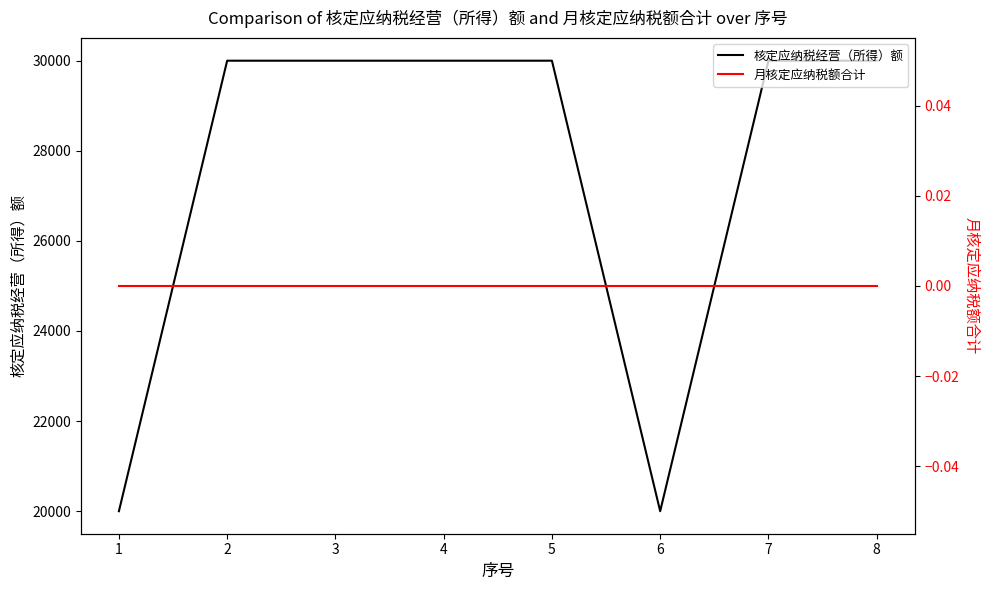

Where is the first local minimum for 核定应纳税经营（所得）额?

6